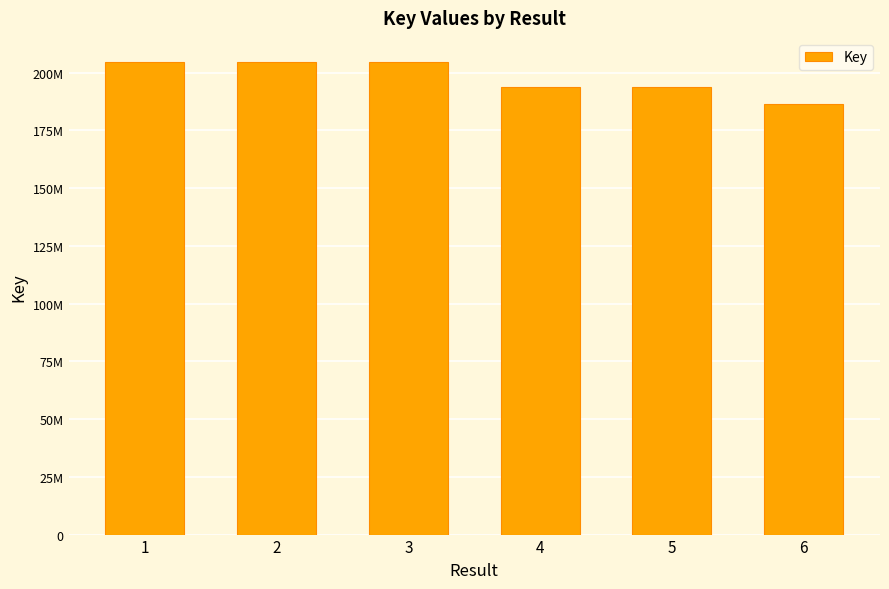

Reading left to right, list all the values displayed in this chart.

1=204797815	2=204797612	3=204797356	4=193879034	5=193878365	6=186293519